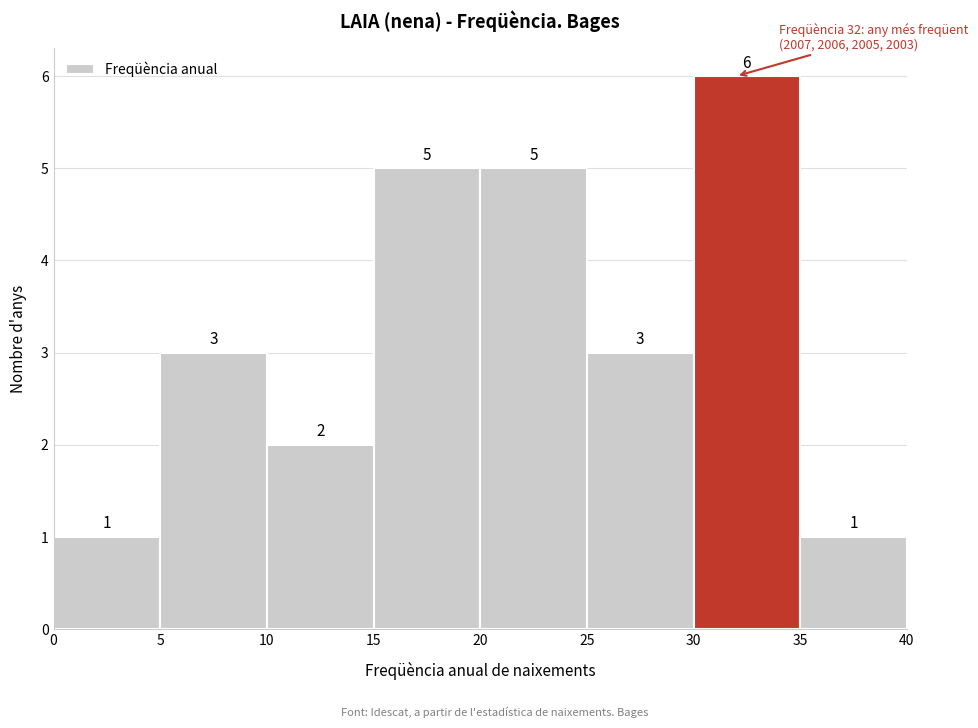

How tall is the bar that spans 35 to 40 on the x-axis?

1